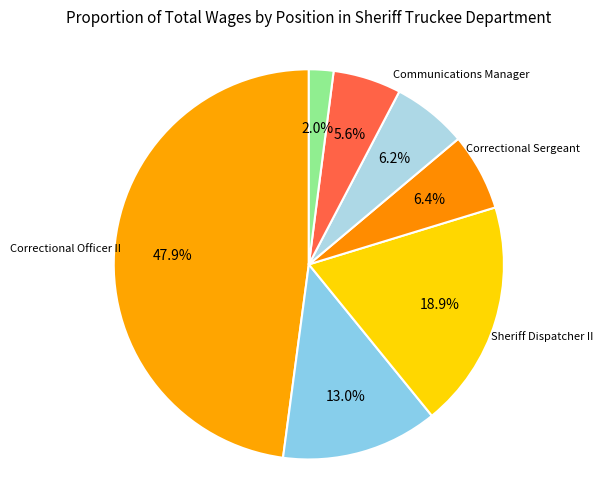

How many segments does this pie chart have?

7